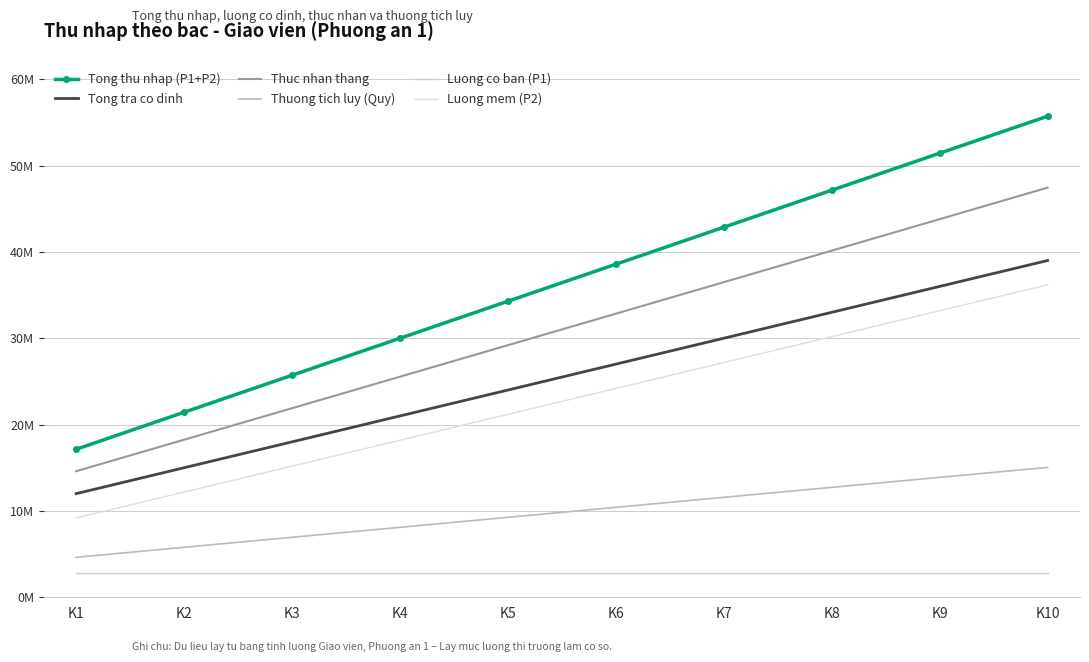

Which series has the largest total across all categories?

Tong thu nhap (P1+P2)